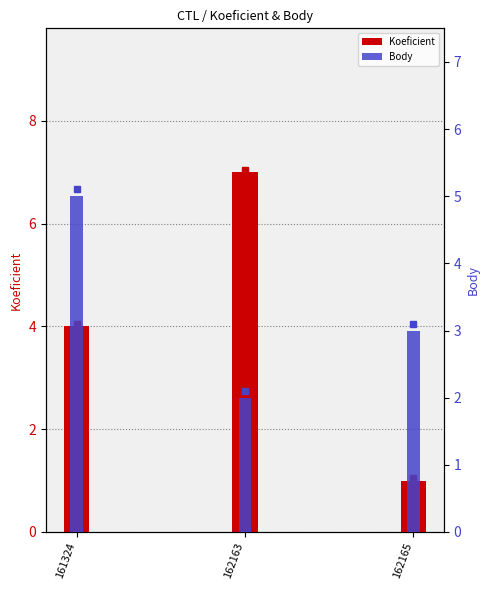

At which label does Body first exceed 3?

161324